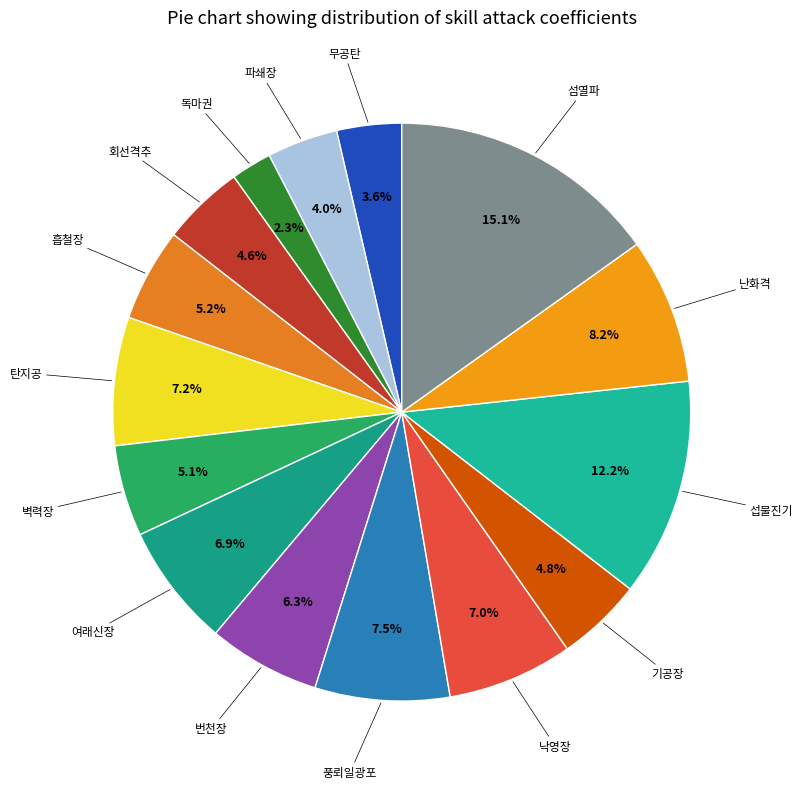

Rank the categories by value from lowest to highest.

독마권, 무공탄, 파쇄장, 회선격추, 기공장, 벽력장, 흡철장, 번천장, 여래신장, 낙영장, 탄지공, 풍뢰일광포, 난화격, 섭물진기, 섬열파